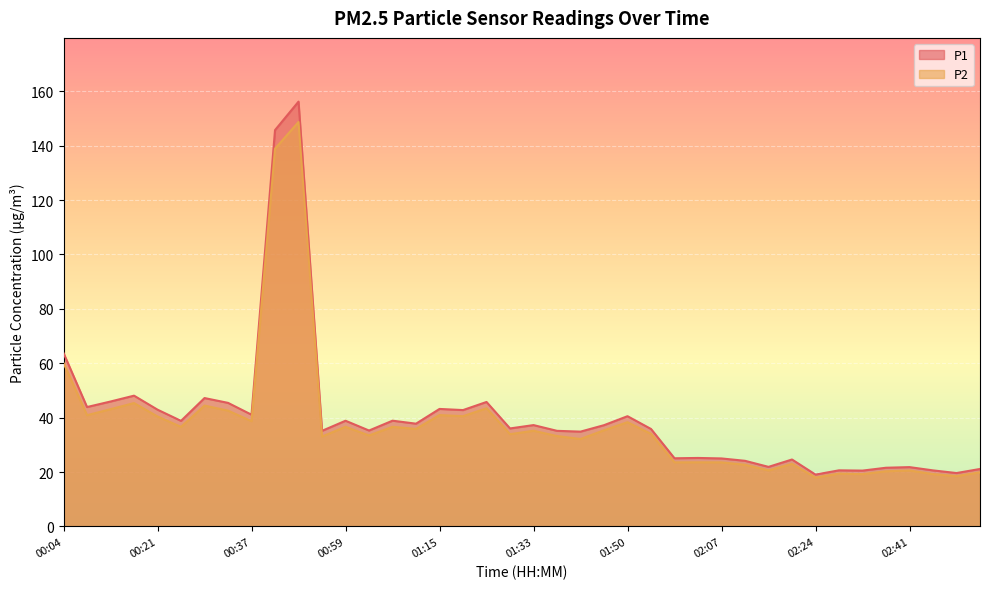

What is the difference between the second highest and second lowest values in the P1 series?

126.1